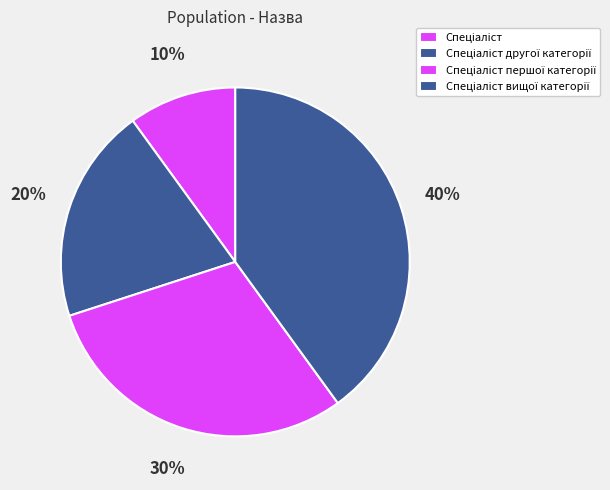

To the nearest percent, what percentage of the pie is Спеціаліст першої категорії?

30%